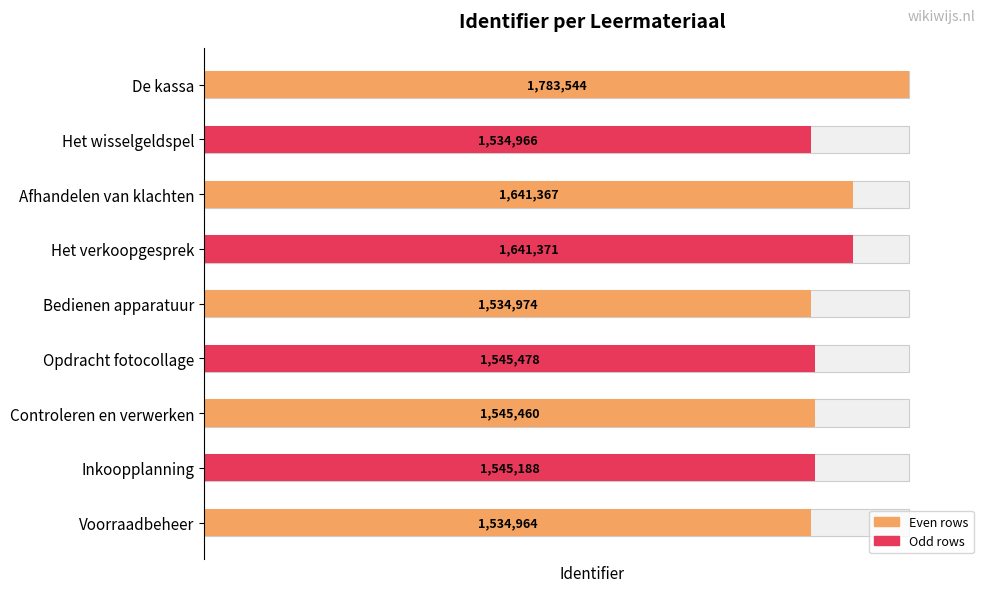

How many bars are there in total?

9